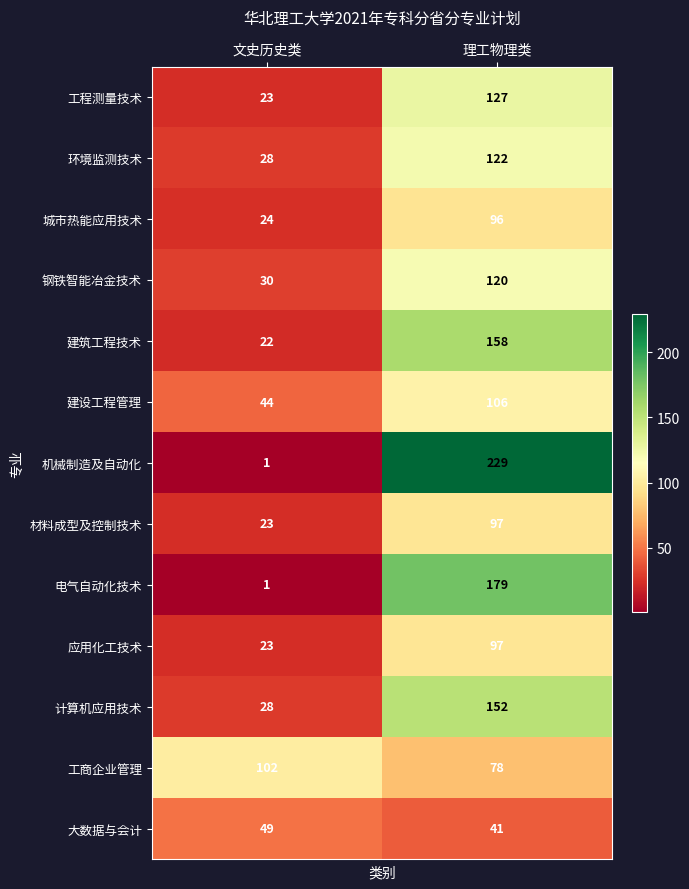

What is the maximum value shown in the chart?

229